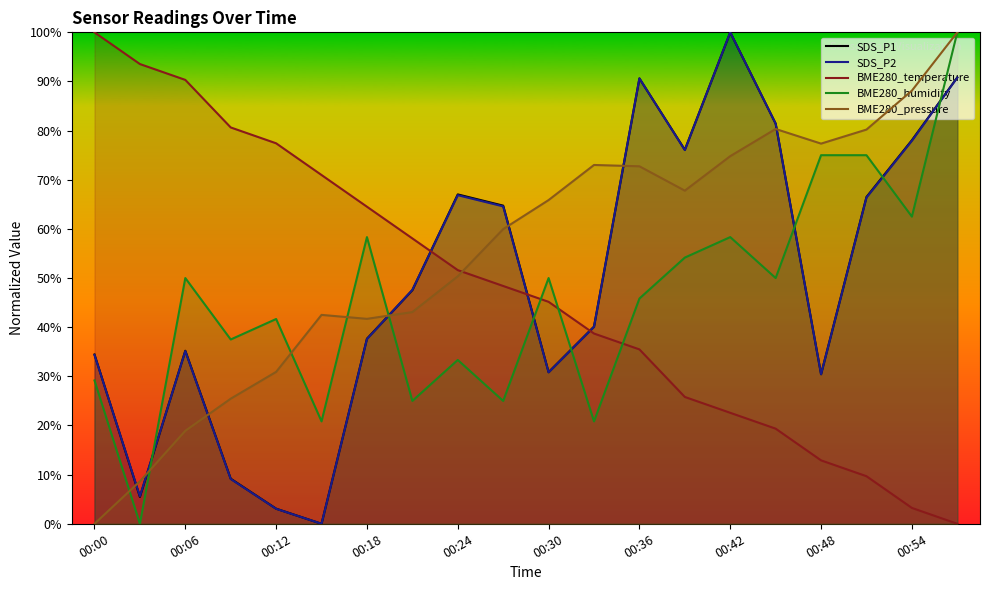

How many distinct data groups are displayed?

5